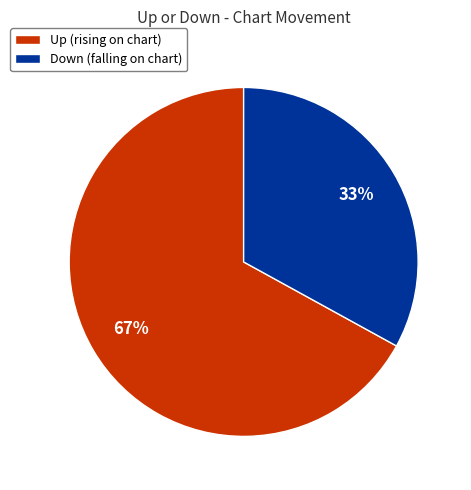

Do Up (rising on chart) and Down (falling on chart) together represent more than half of the pie?

Yes